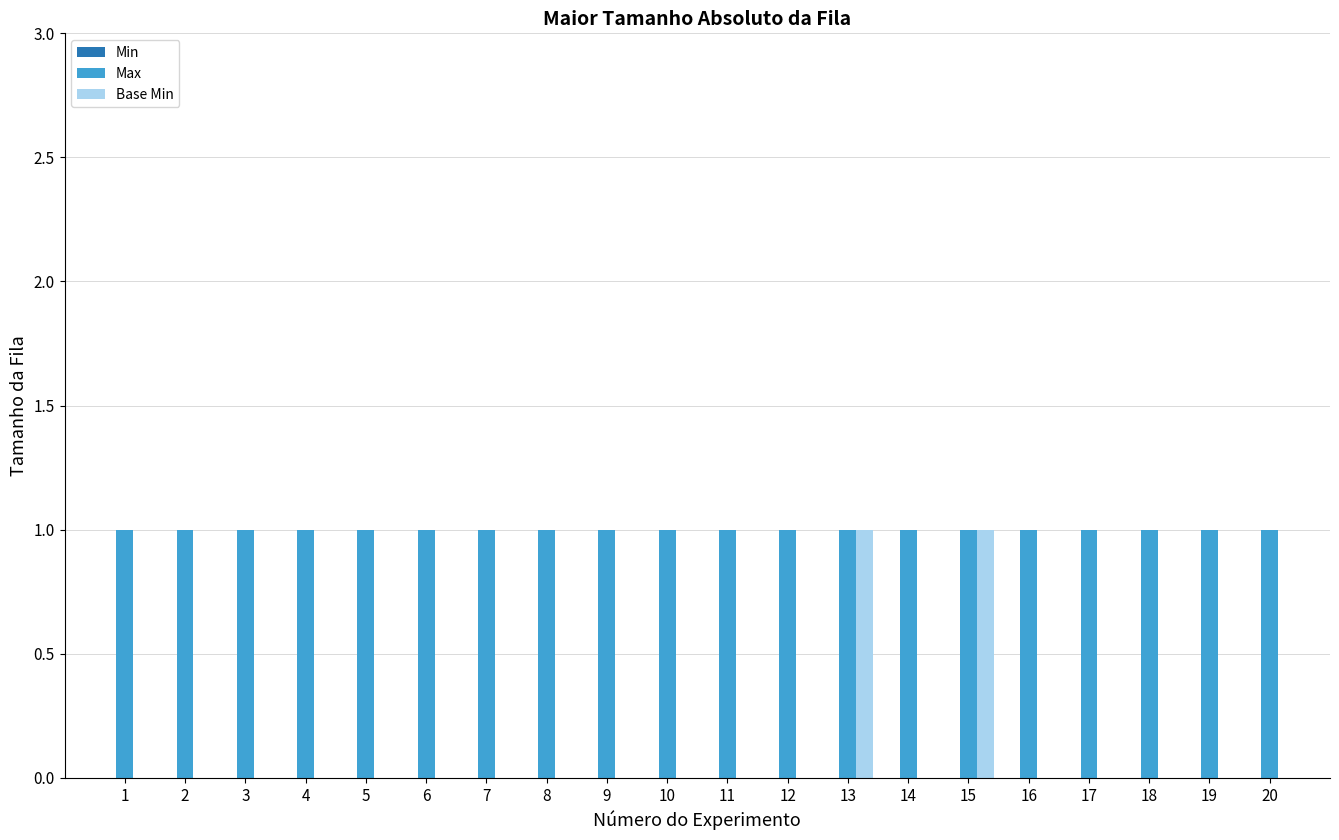

The Max series shows 1 at 4. True or false?

True